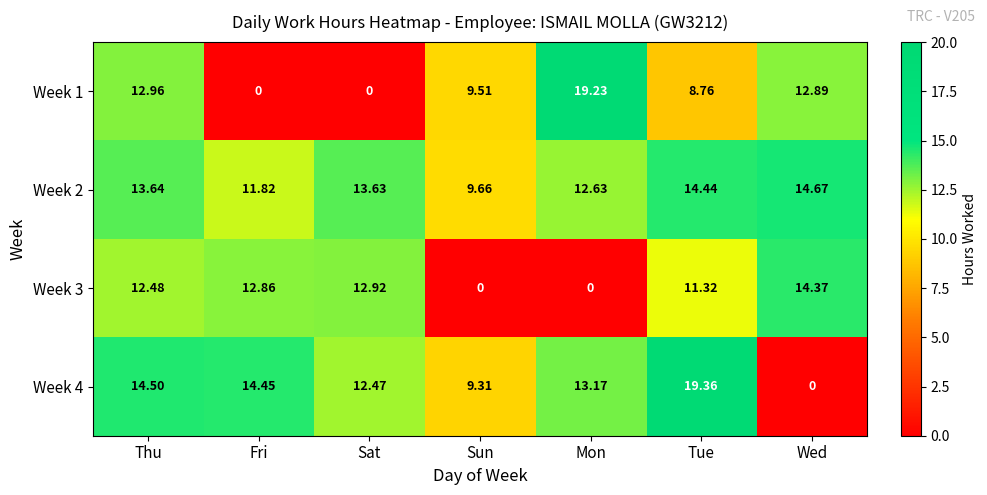

At which label does Week 3 first exceed 12?

Thu